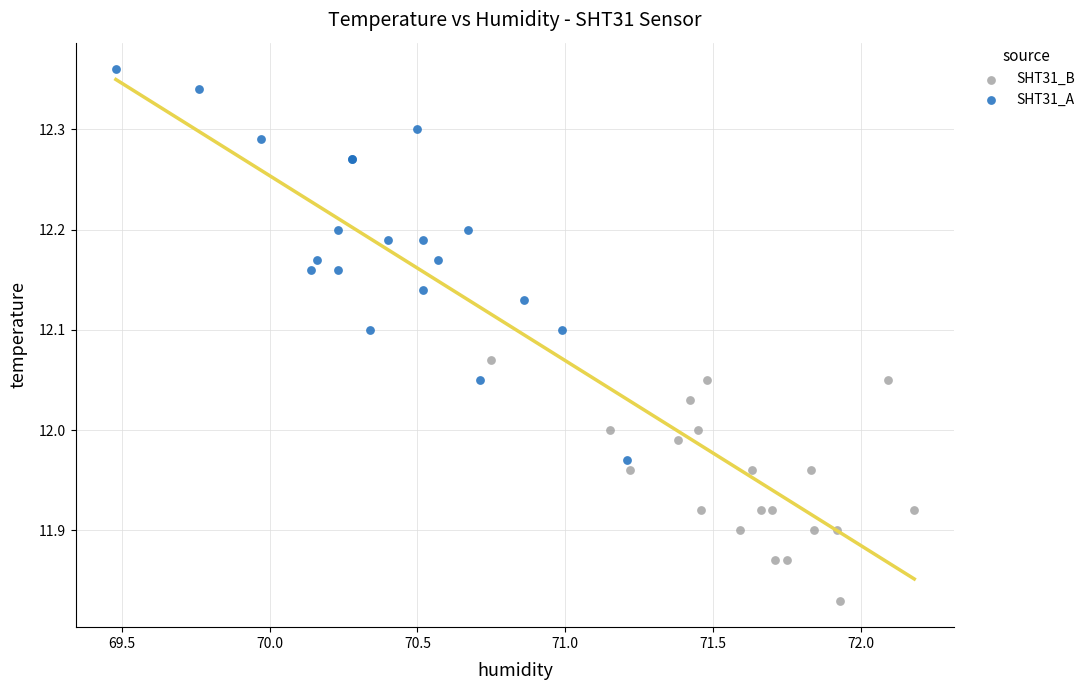

Which series contains the highest Y value?

SHT31_A